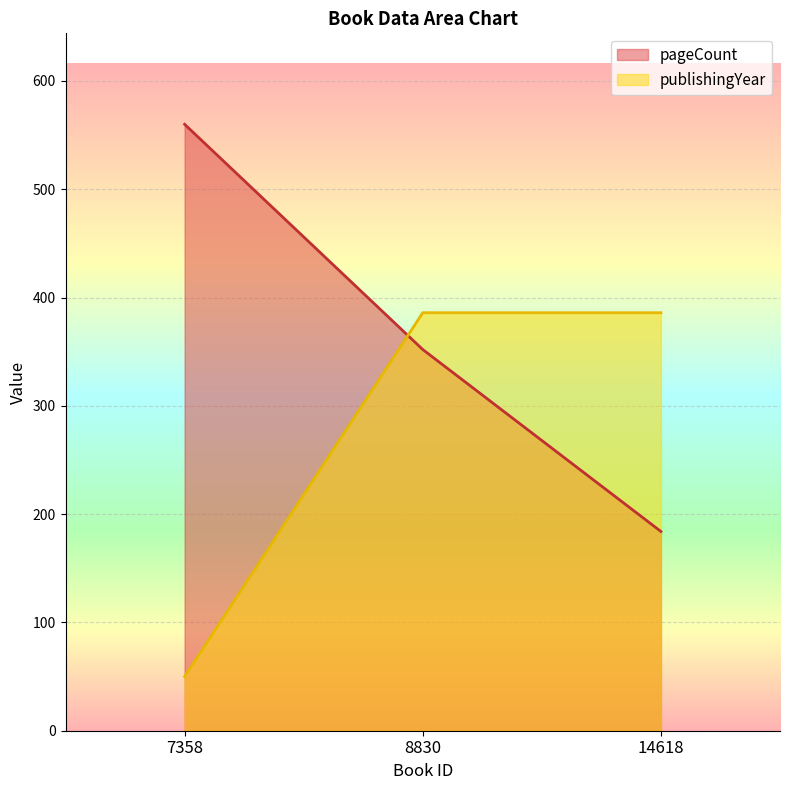

Which series has the largest range (max minus min)?

pageCount